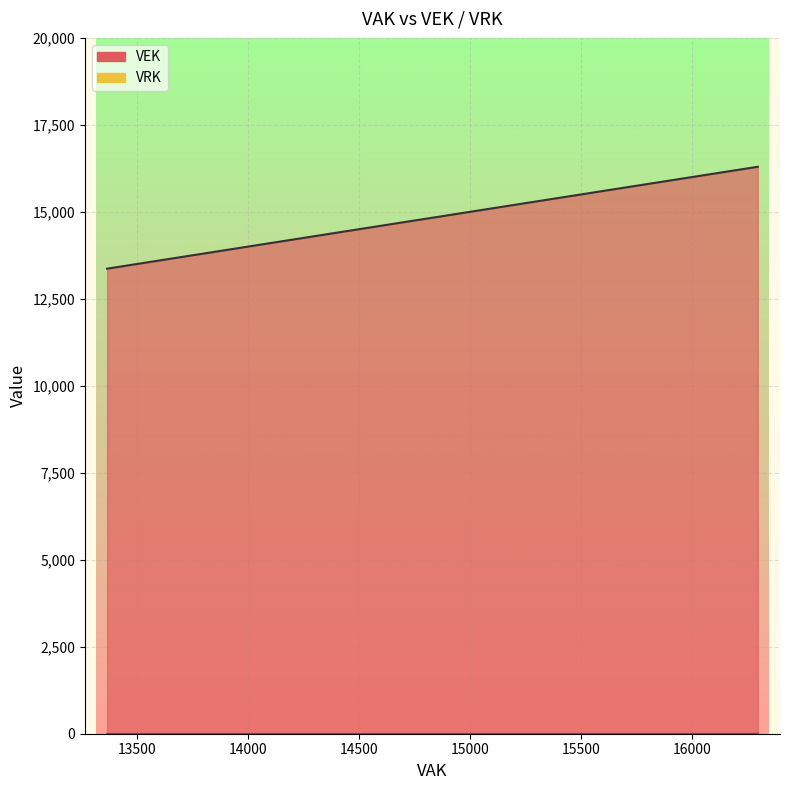

How many distinct data groups are displayed?

2